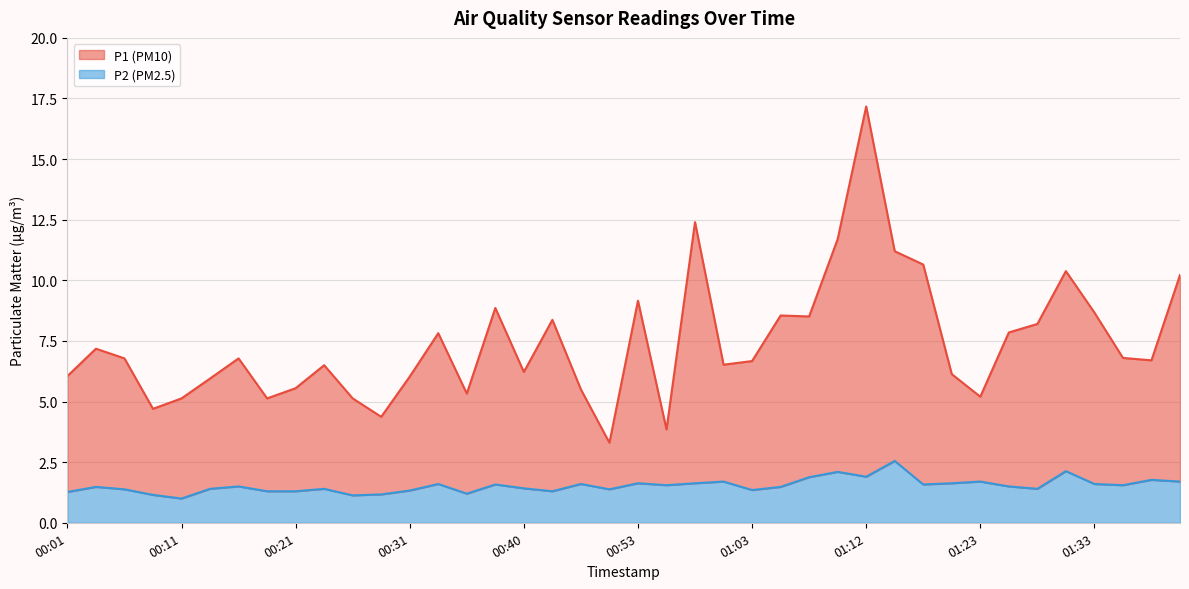

The value of P2 at 01:10 is 3.4. True or false?

False